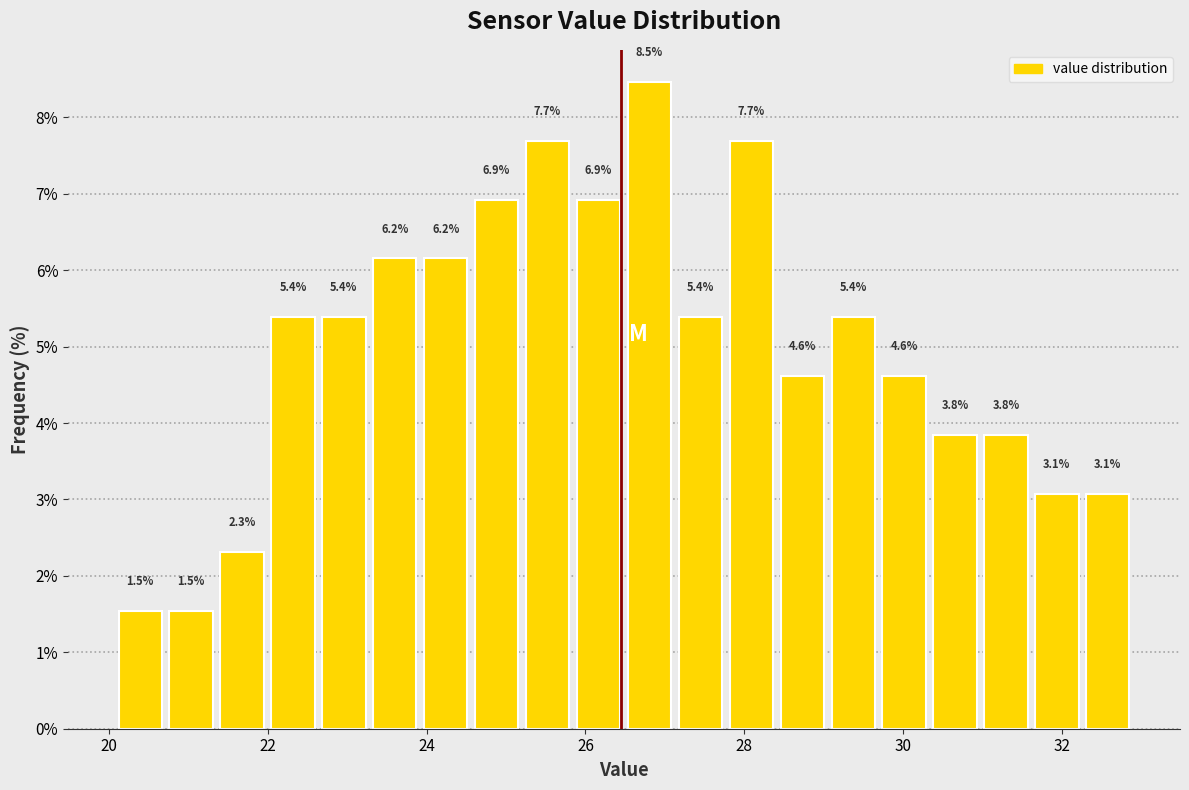

Read against the x-axis, roughly where is the centre of the tallest bar?

26.8